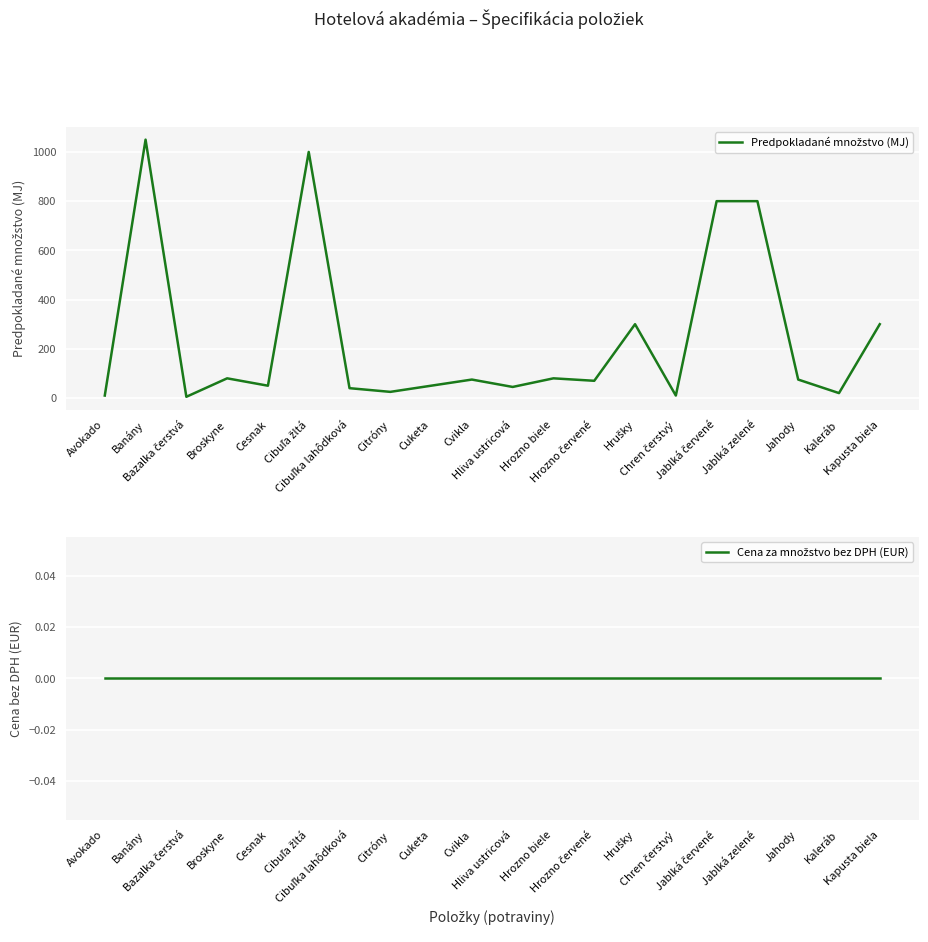

At which category is the sum across all series the highest?

Banány